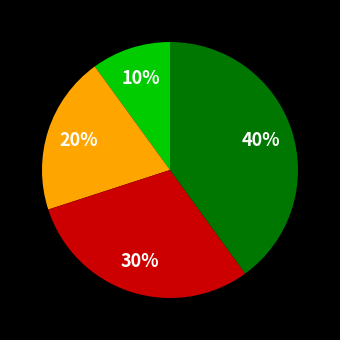

Is there a majority slice in this chart?

No